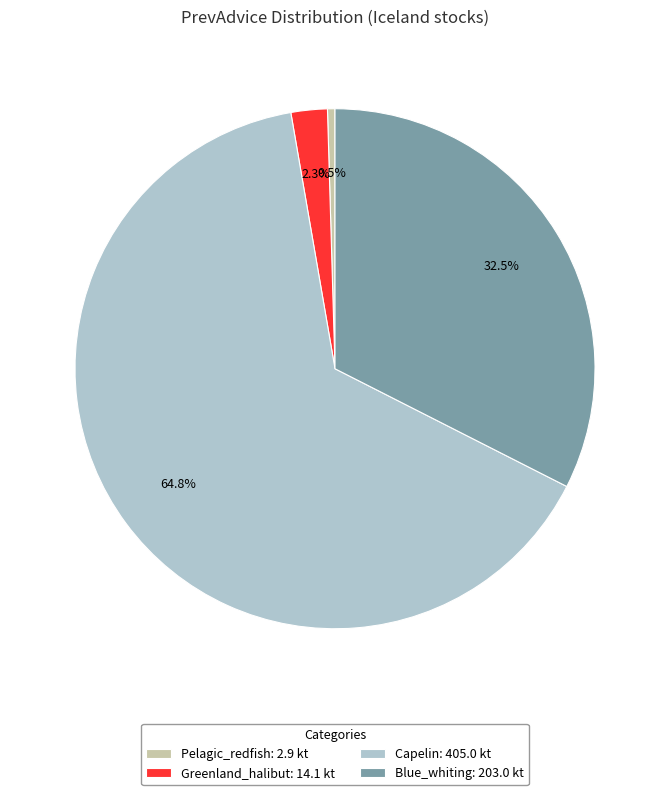

Is there a majority slice in this chart?

Yes